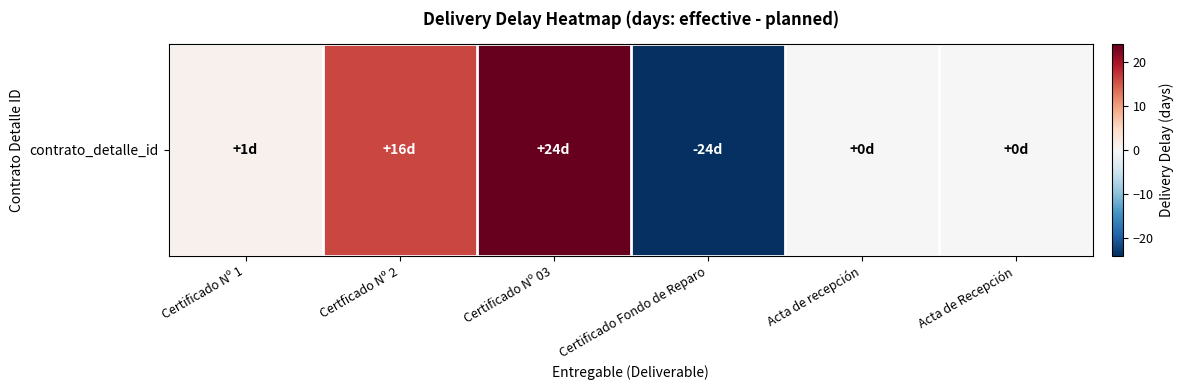

List the labels in order of value, largest first.

Certificado Nº 03, Certficado Nº 2, Certificado Nº 1, Acta de recepción, Acta de Recepción, Certificado Fondo de Reparo